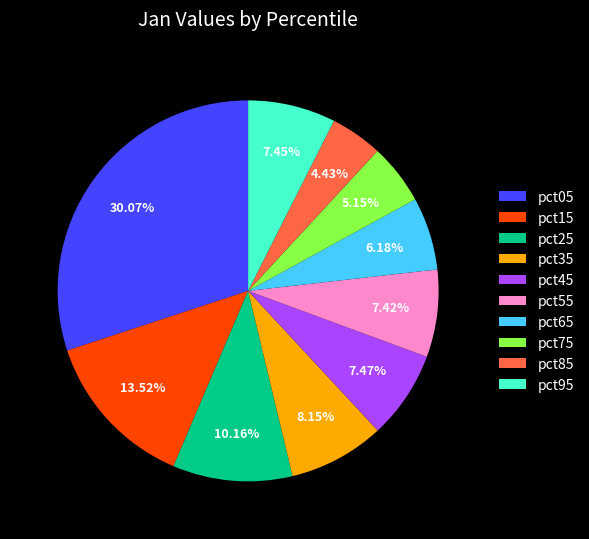

Which has a higher value, pct75 or pct25?

pct25